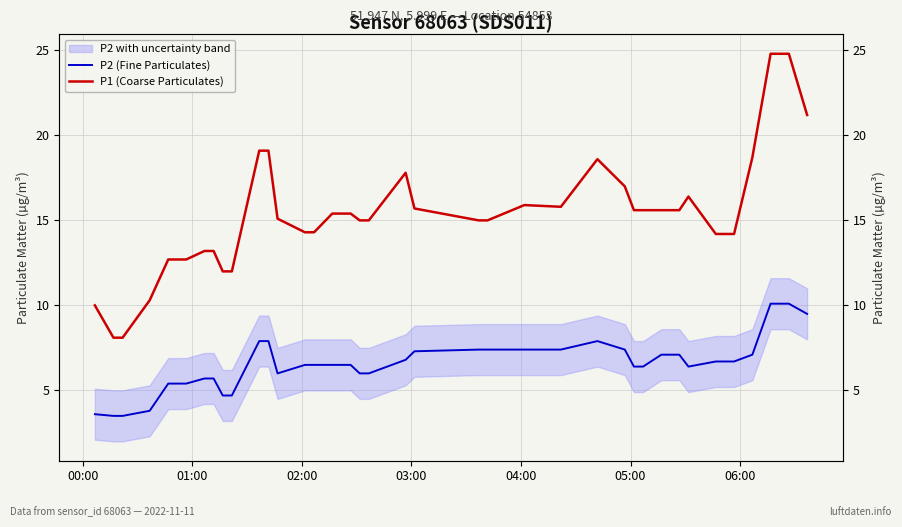

Is this an area chart (filled region under the line)?

No